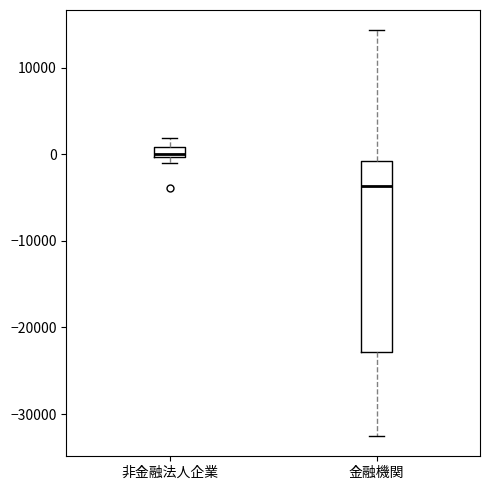

Which box has the highest median line?

非金融法人企業